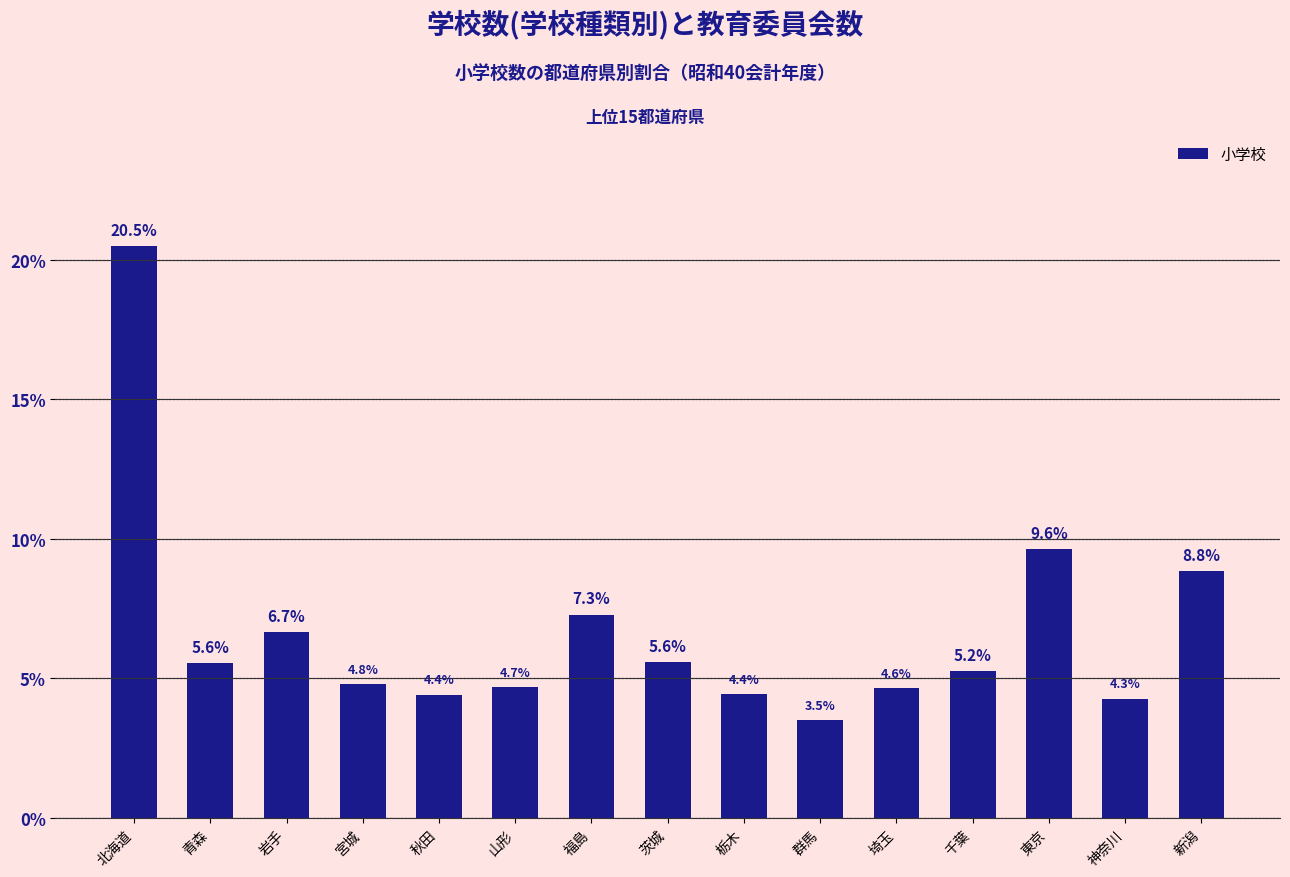

What is the minimum value shown in the chart?

3.5